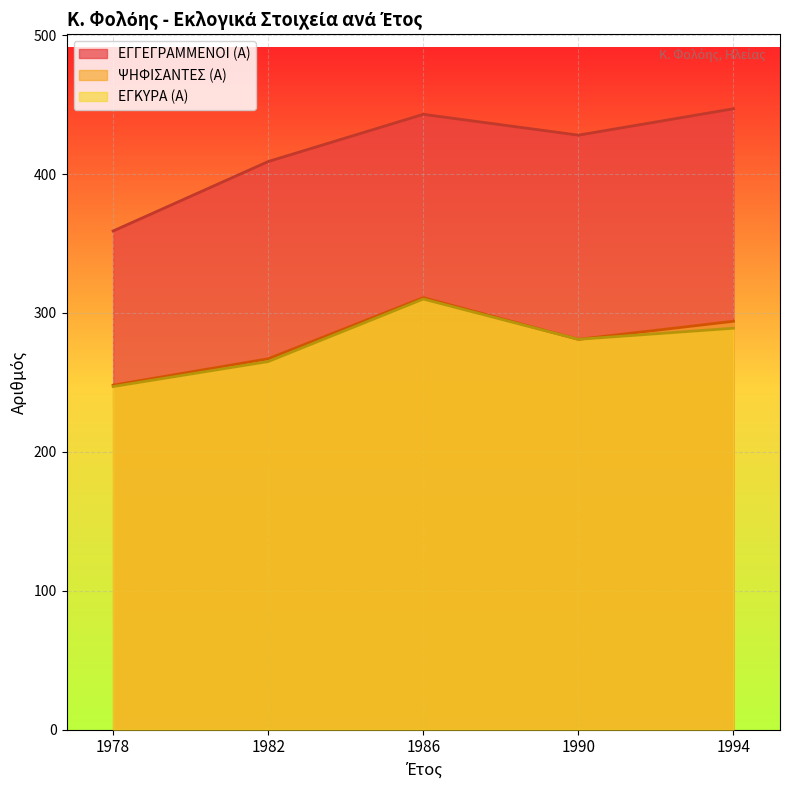

What is the maximum value shown in the chart?

447